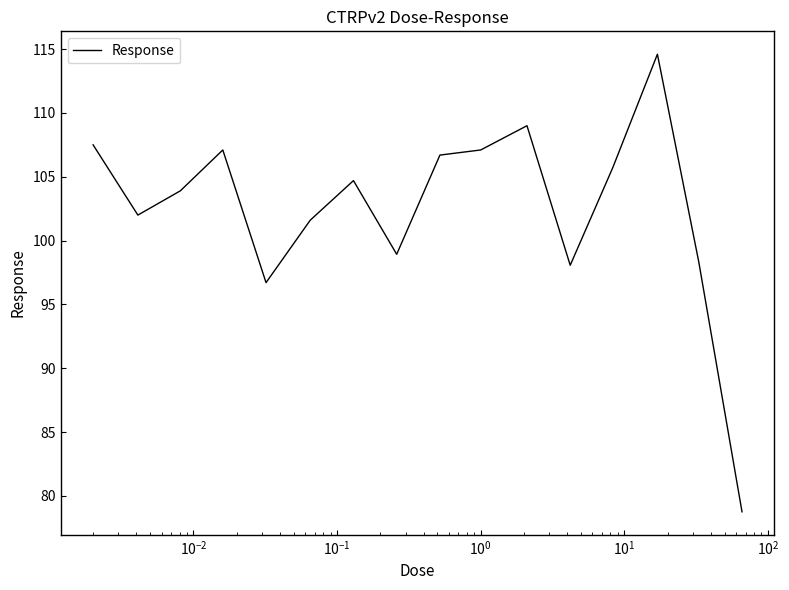

What is the minimum value shown in the chart?

78.8